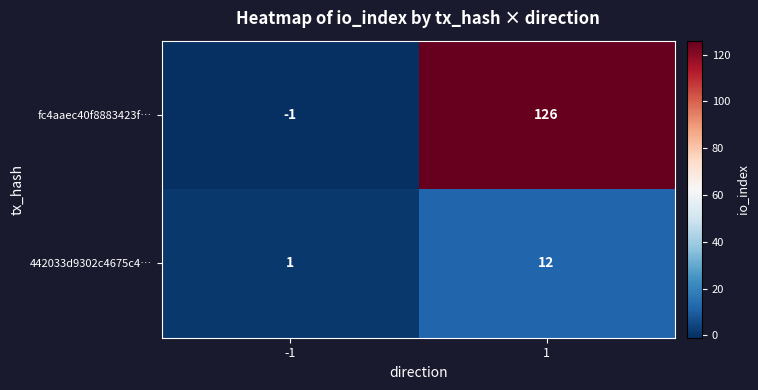

How many distinct data groups are displayed?

2